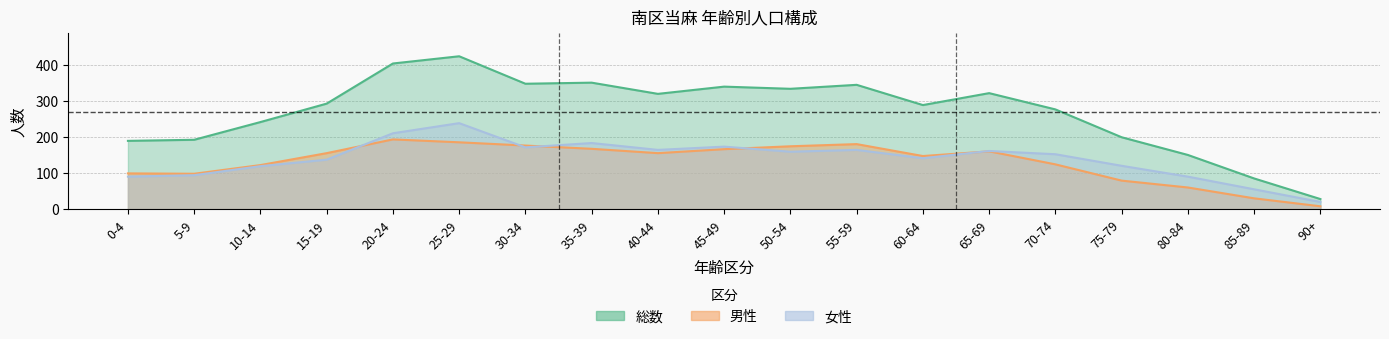

Where is the first local minimum for 総数?

30-34